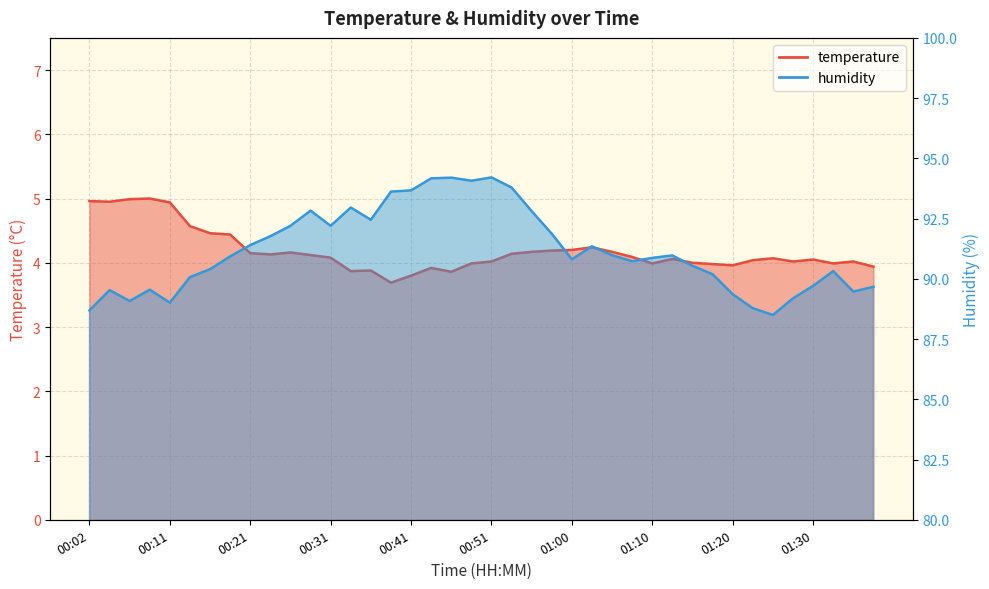

True or false: humidity and temperature intersect in this chart.

False